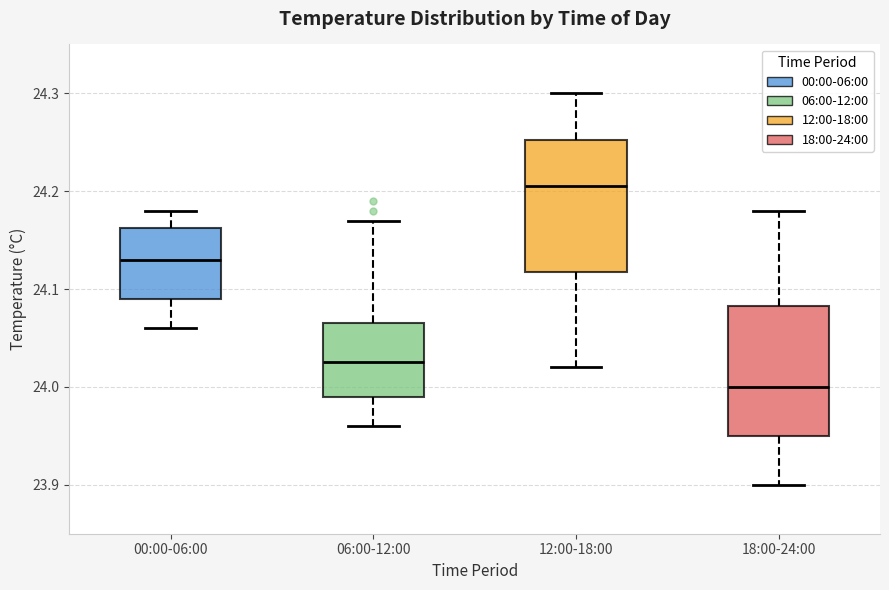

Reading left to right, transcribe this box plot: for each box, give where its median line is, the range the box spans, and where its two whiskers end, as read against the y-axis. The values are not printed on the chart, so give them approximately, as read against the axis.

00:00-06:00: median 24.13, box 24.09 to 24.16, whiskers 24.06 to 24.18
06:00-12:00: median 24.03, box 23.99 to 24.07, whiskers 23.96 to 24.17
12:00-18:00: median 24.21, box 24.12 to 24.25, whiskers 24.02 to 24.30
18:00-24:00: median 24.00, box 23.95 to 24.08, whiskers 23.90 to 24.18